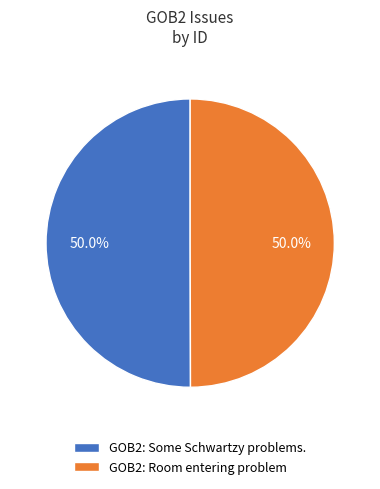

What percentage is the GOB2: Room entering problem slice, to the nearest percent?

50%